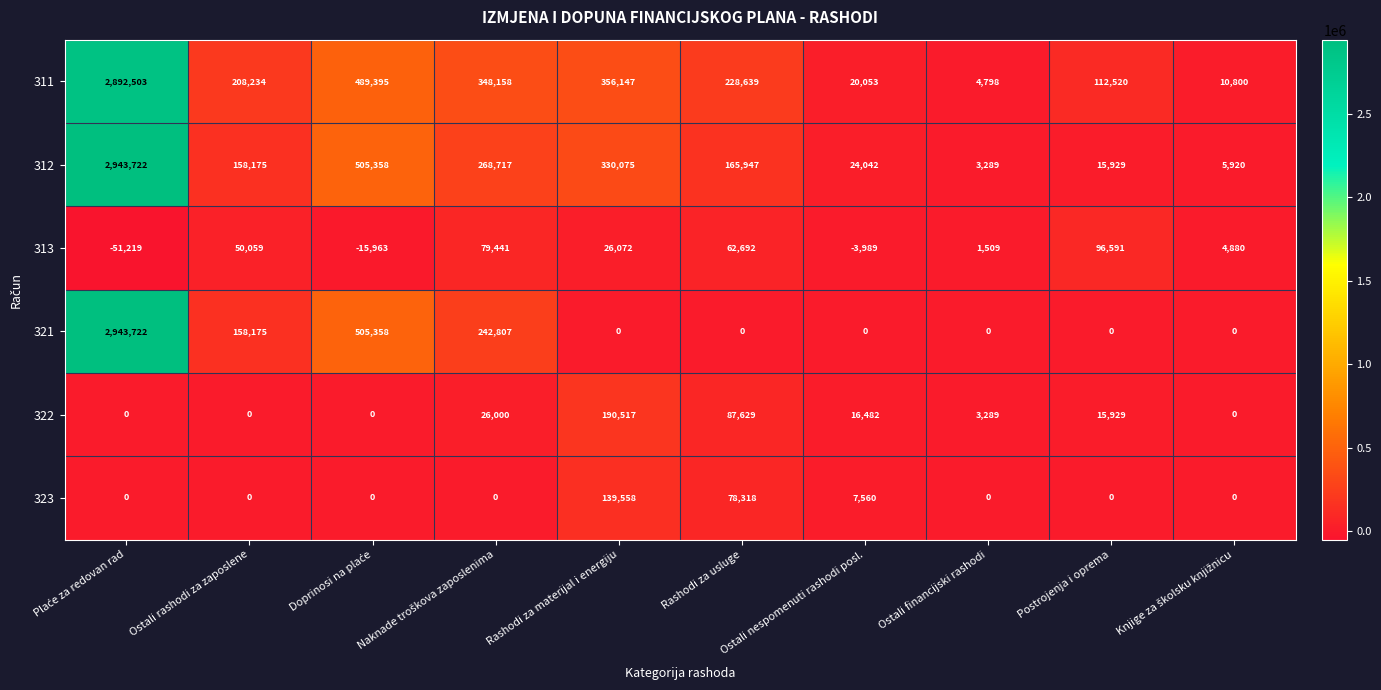

At Rashodi za materijal i energiju, list the series in order from largest to smallest.

311, 312, 322, 323, 313, 321